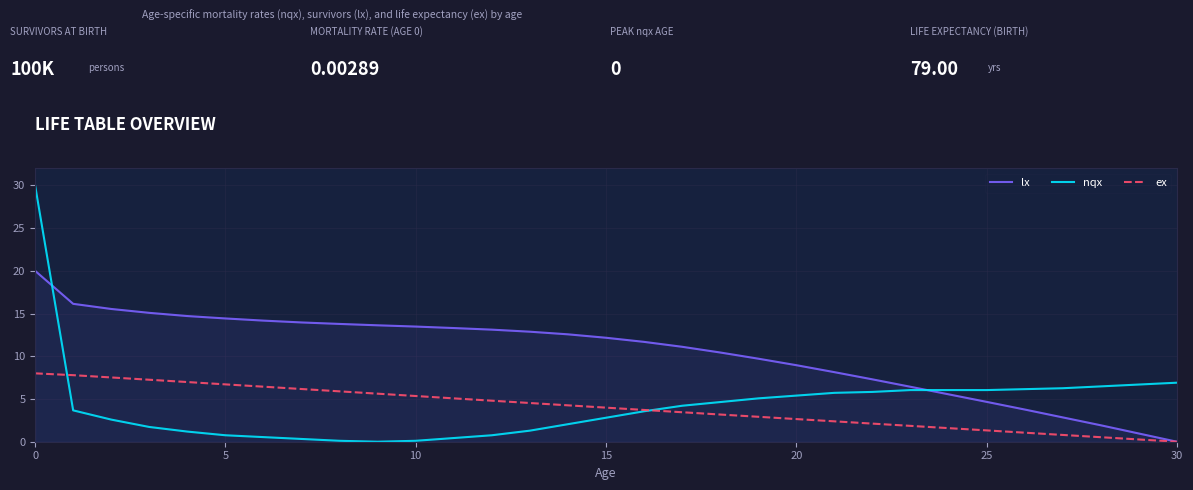

Does the chart display data point markers on the line(s)?

No